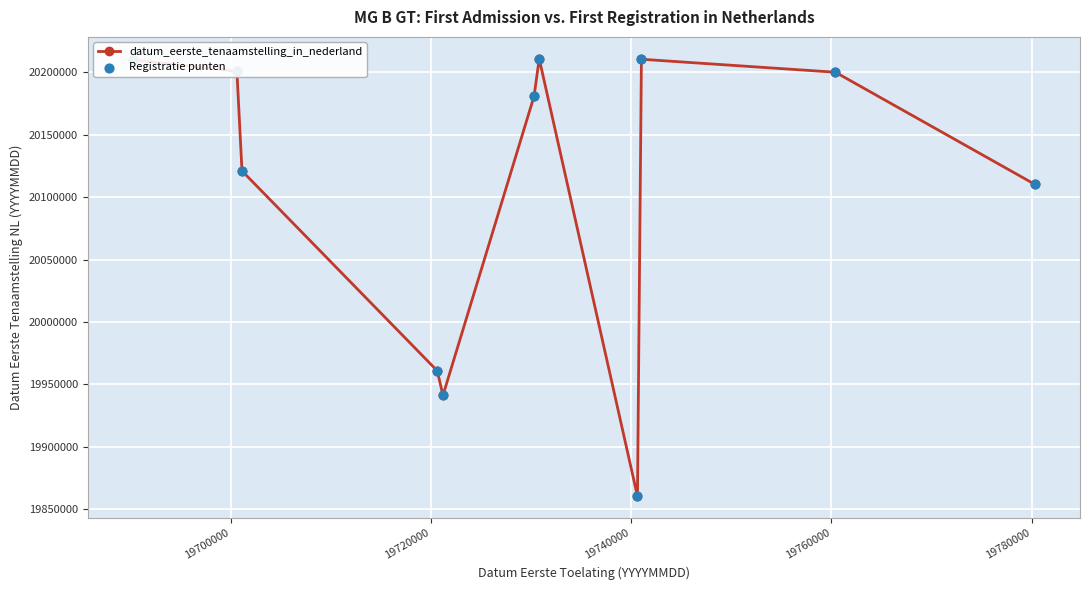

What is the sum of all values?

221207771